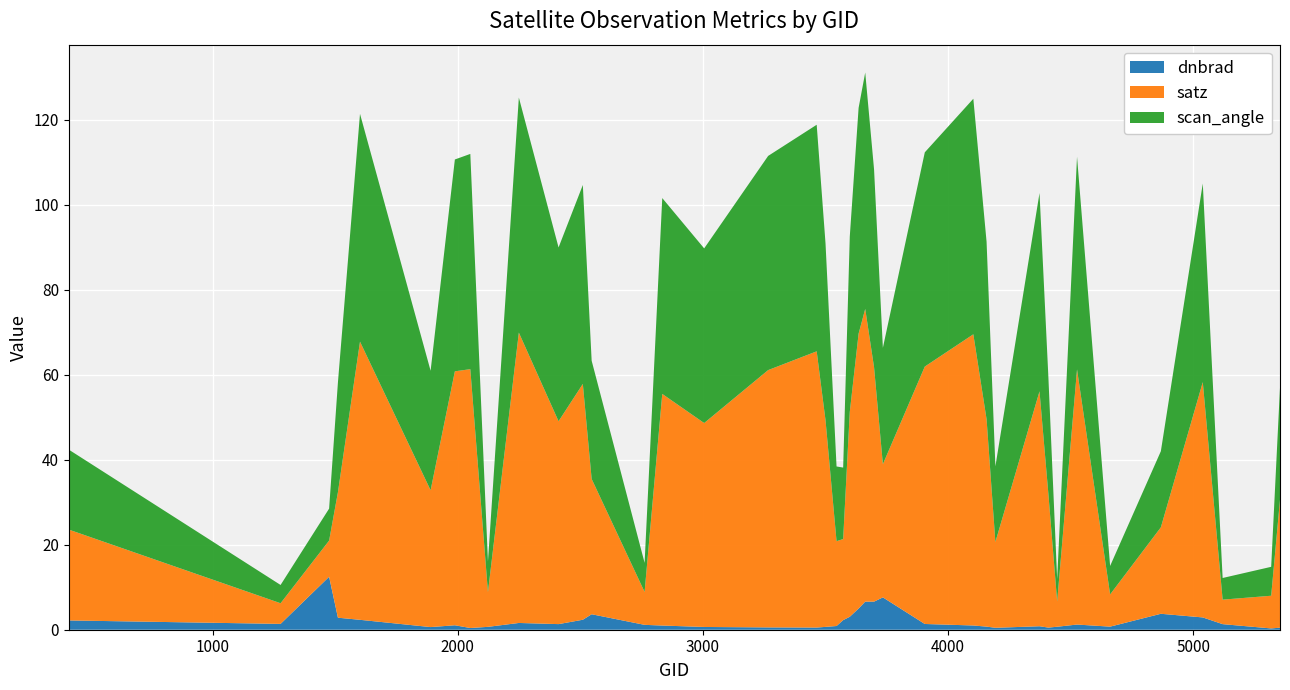

Reading left to right, transcribe all the data shown in this chart.

dnbrad: 413=2.2	1277=1.4	1475=12.5	1511=2.8	1601=2.3	1889=0.6	1988=1.0	2051=0.4	2123=0.7	2249=1.6	2411=1.3	2510=2.3	2546=3.6	2762=1.1	2834=1.0	3005=0.6	3266=0.5	3464=0.5	3500=0.7	3545=0.9	3572=2.3	3599=3.1	3635=5.0	3662=6.6	3698=6.6	3734=7.6	3905=1.4	4103=1.0	4157=0.7	4193=0.5	4373=0.8	4409=0.5	4445=0.7	4526=1.2	4661=0.7	4868=3.7	5039=2.9	5120=1.3	5318=0.3	5354=0.5
satz: 413=21.4	1277=4.9	1475=8.5	1511=29.5	1601=65.4	1889=32.2	1988=59.7	2051=60.9	2123=8.2	2249=68.3	2411=47.7	2510=55.5	2546=31.8	2762=7.7	2834=54.5	3005=48.0	3266=60.5	3464=65.0	3500=48.6	3545=20.0	3572=19.1	3599=48.2	3635=64.7	3662=68.9	3698=55.1	3734=31.3	3905=60.6	4103=68.5	4157=48.8	4193=20.2	4373=55.3	4409=31.5	4445=6.0	4526=60.0	4661=7.6	4868=20.3	5039=55.4	5120=5.8	5318=7.7	5354=30.1
scan_angle: 413=18.8	1277=4.3	1475=7.5	1511=25.9	1601=53.6	1889=28.1	1988=49.8	2051=50.6	2123=7.2	2249=55.3	2411=40.9	2510=46.8	2546=27.8	2762=6.8	2834=46.1	3005=41.1	3266=50.4	3464=53.3	3500=41.6	3545=17.6	3572=16.8	3599=41.3	3635=53.1	3662=55.6	3698=46.6	3734=27.4	3905=50.4	4103=55.4	4157=41.7	4193=17.8	4373=46.6	4409=27.6	4445=5.3	4526=50.0	4661=6.7	4868=17.9	5039=46.7	5120=5.1	5318=6.8	5354=26.3